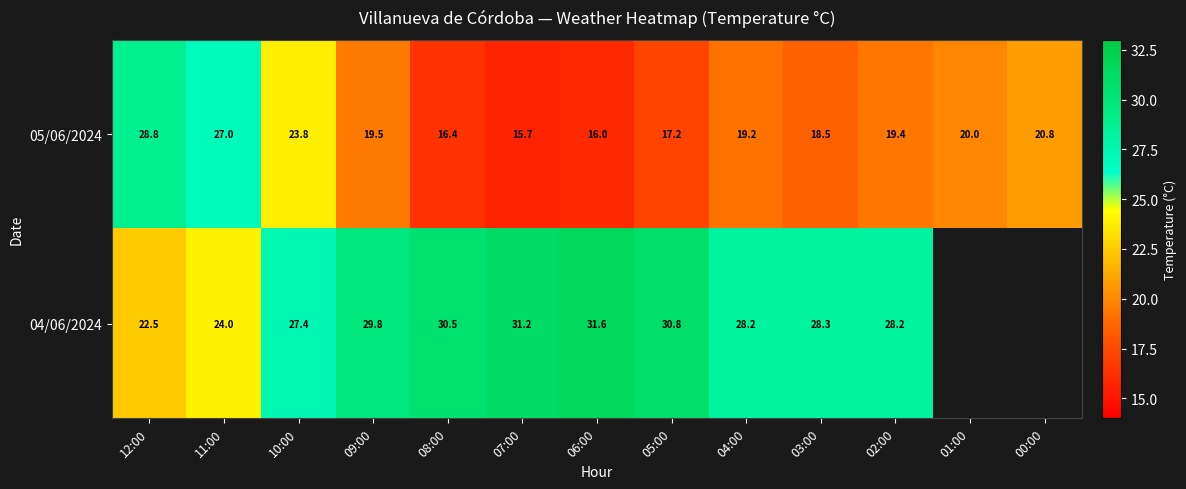

Rank the categories by 05/06/2024 value from lowest to highest.

07:00, 06:00, 08:00, 05:00, 03:00, 04:00, 02:00, 09:00, 01:00, 00:00, 10:00, 11:00, 12:00